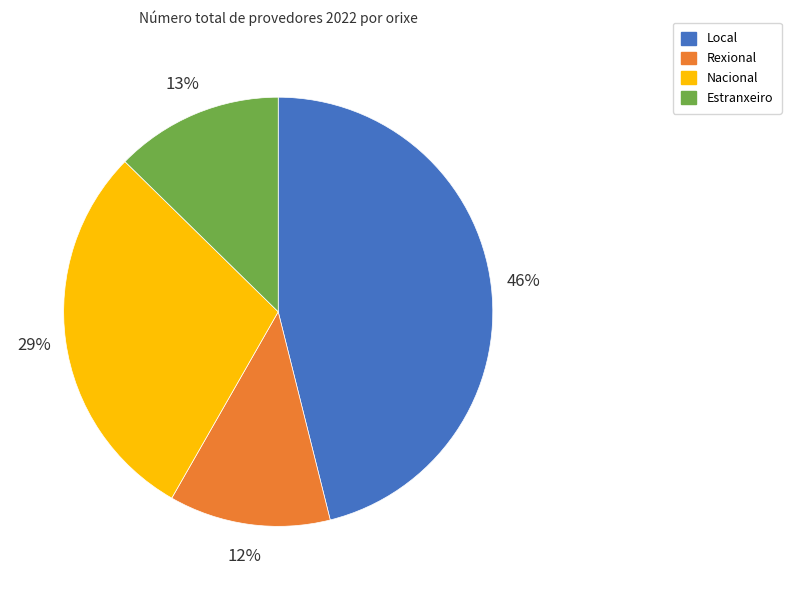

Which slice is the smallest?

Rexional